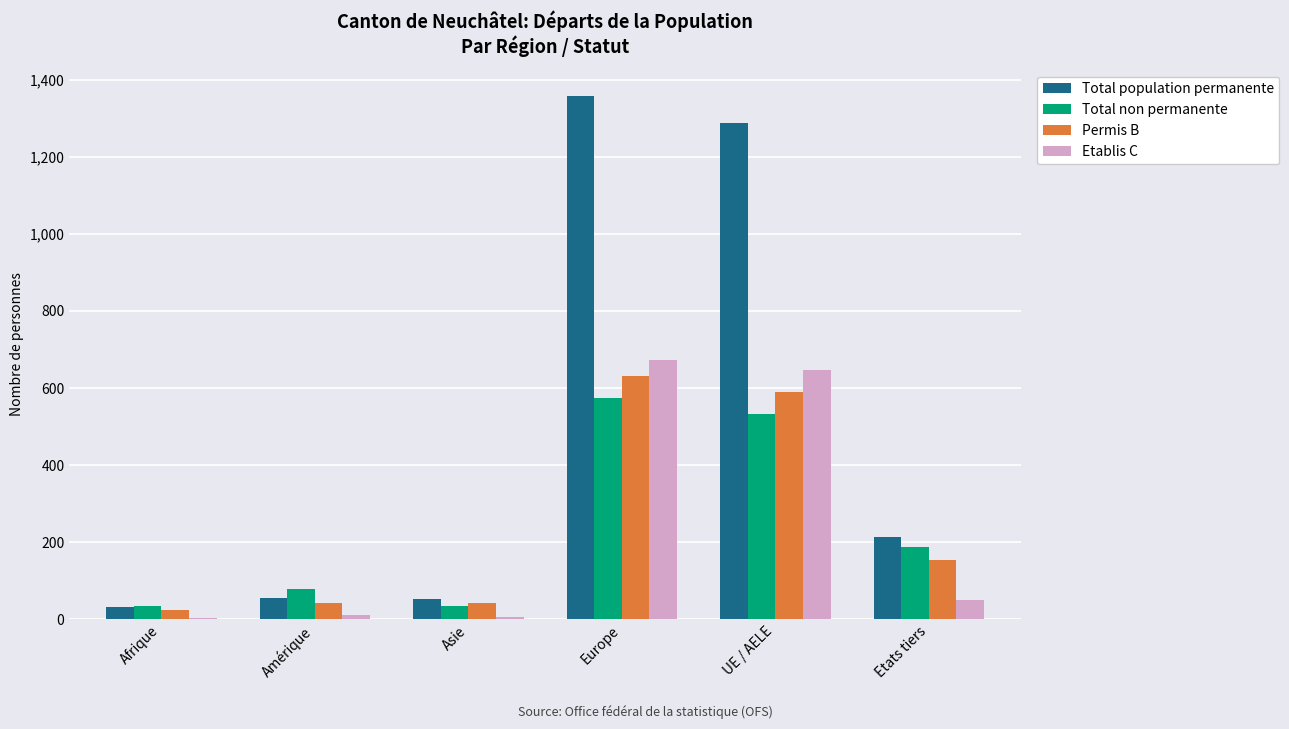

What is the label of the 4th bar from the right?

Asie